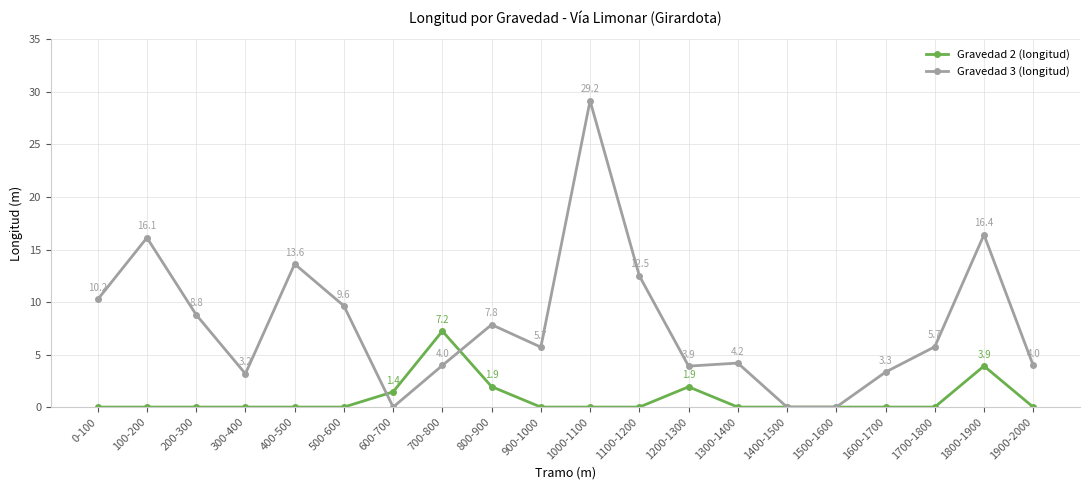

Which series ends up on top after the final intersection of Gravedad 3 (longitud) and Gravedad 2 (longitud)?

Gravedad 3 (longitud)